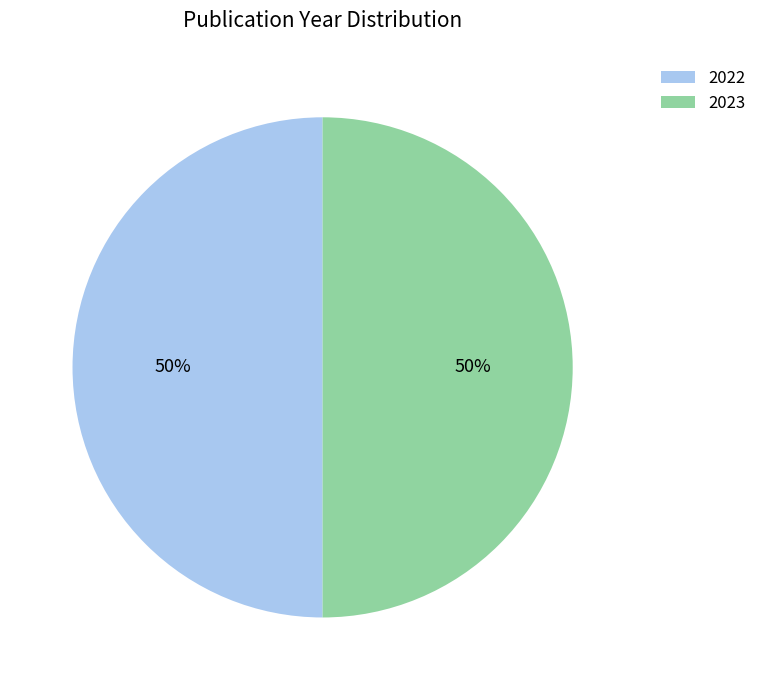

Approximately how many times larger is the value at 2023 compared to 2022?

1.0